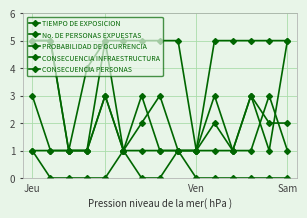

Count the number of data series in this chart.

5